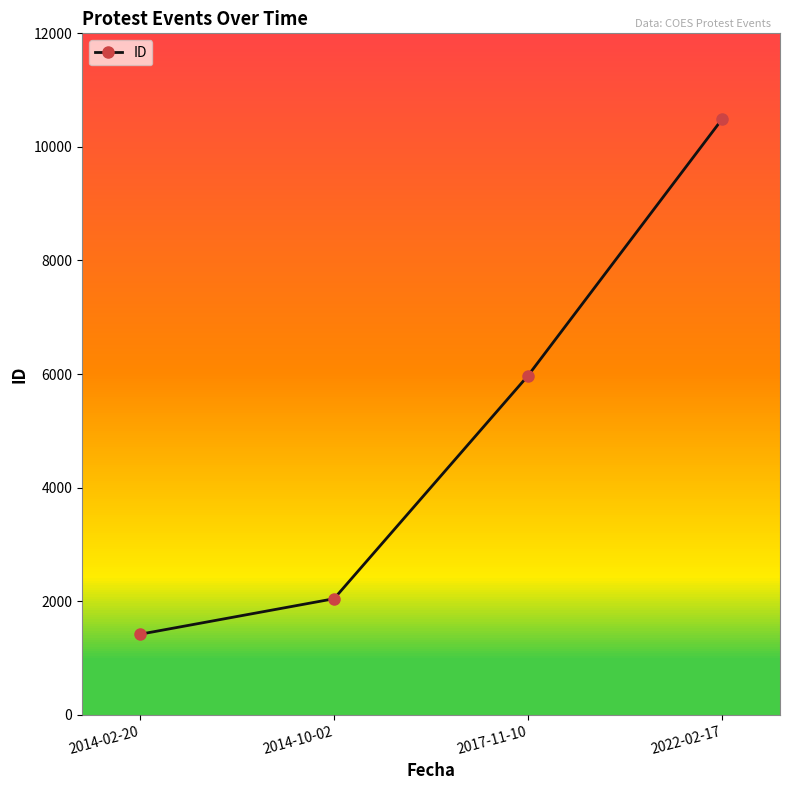

Which label corresponds to the largest value in the chart?

2022-02-17